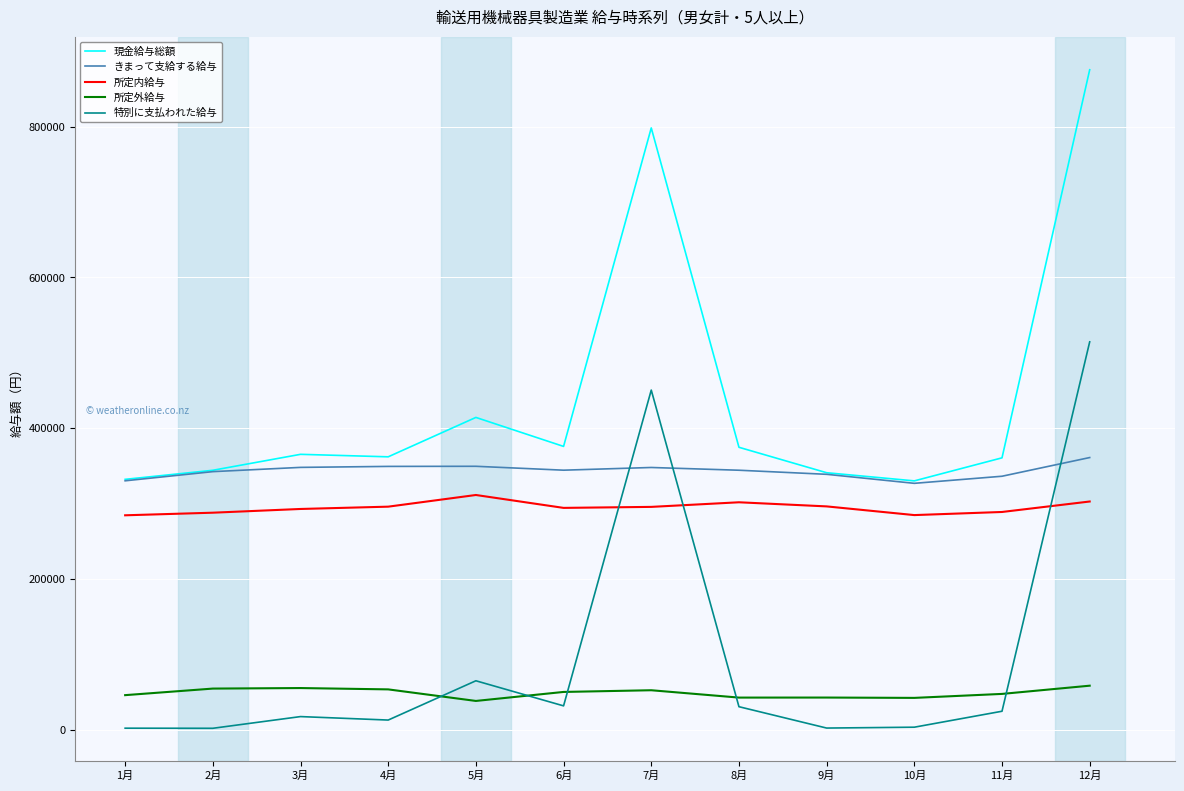

How many distinct data groups are displayed?

5